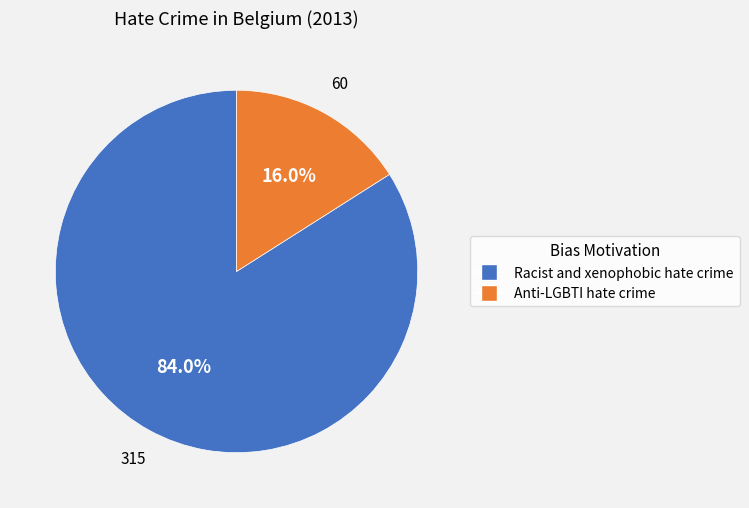

How many slices are in this pie chart?

2